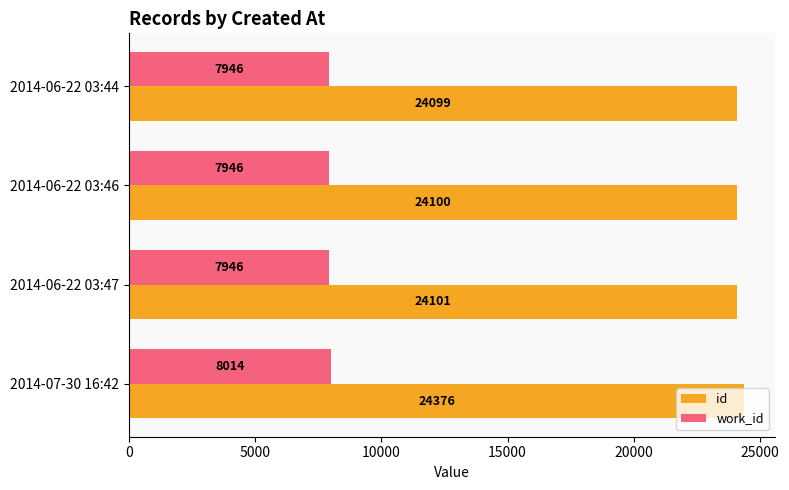

What is the difference between the highest and lowest values at 2014-06-22 03:44?

16153